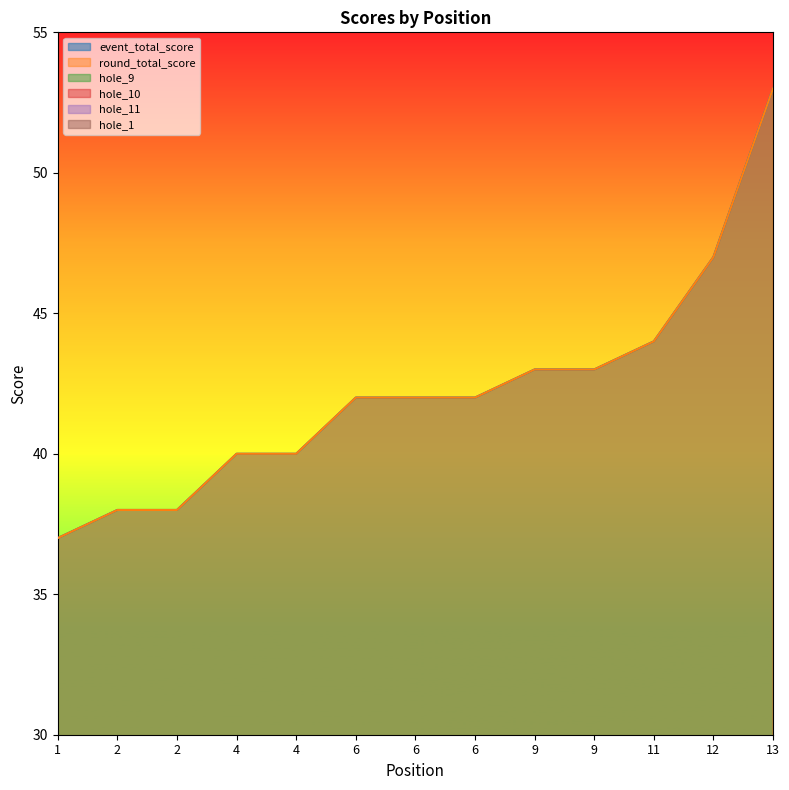

Reading left to right, list all the values displayed in this chart.

event_total_score: 37	38	38	40	40	42	42	42	43	43	44	47	53
round_total_score: 37	38	38	40	40	42	42	42	43	43	44	47	53
hole_9: 2	3	2	2	3	2	2	2	2	3	3	3	3
hole_10: 2	2	2	2	3	3	3	3	3	2	4	2	3
hole_11: 2	2	2	2	2	3	3	2	3	3	2	3	4
hole_1: 2	2	2	2	2	2	2	2	2	2	2	3	3